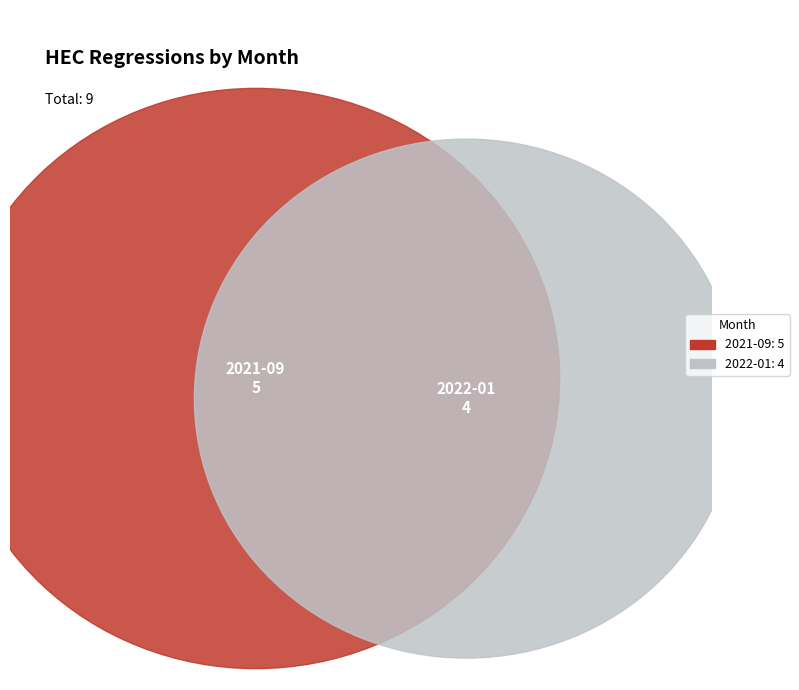

To the nearest percent, what is the average slice percentage?

50%